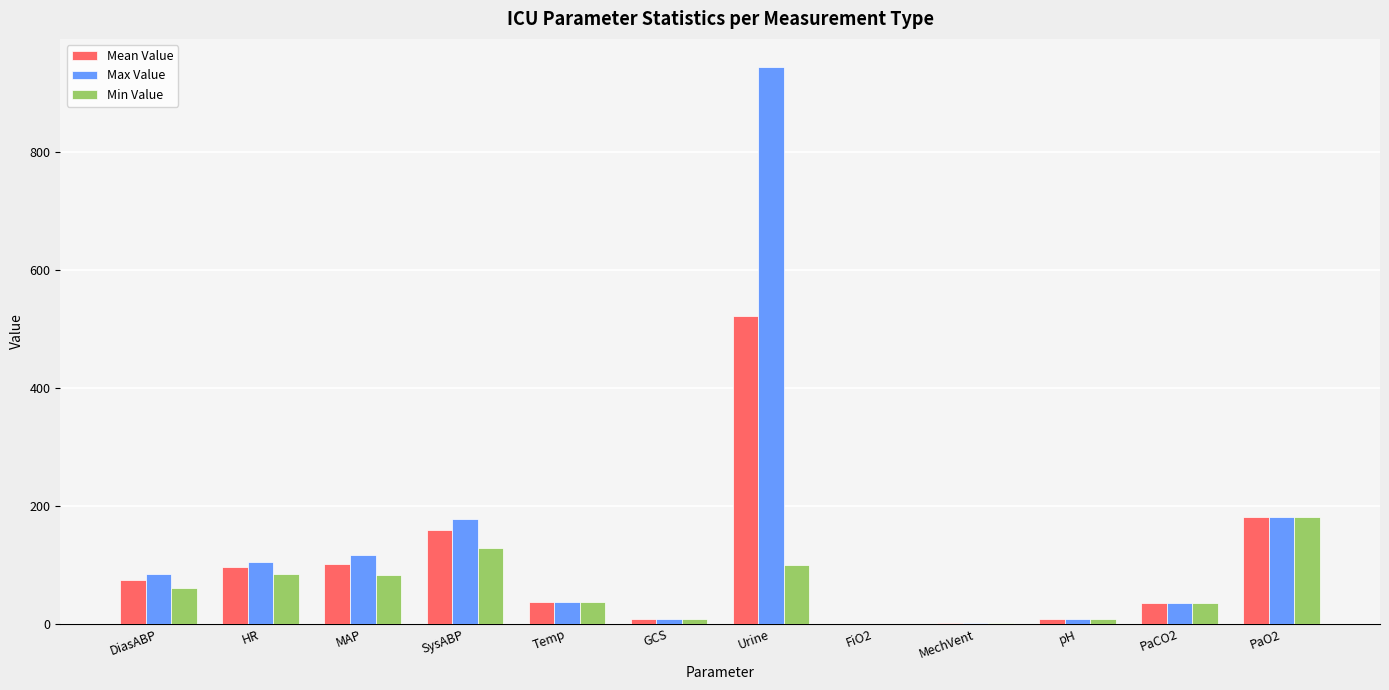

What is the maximum value shown in the chart?

945.0